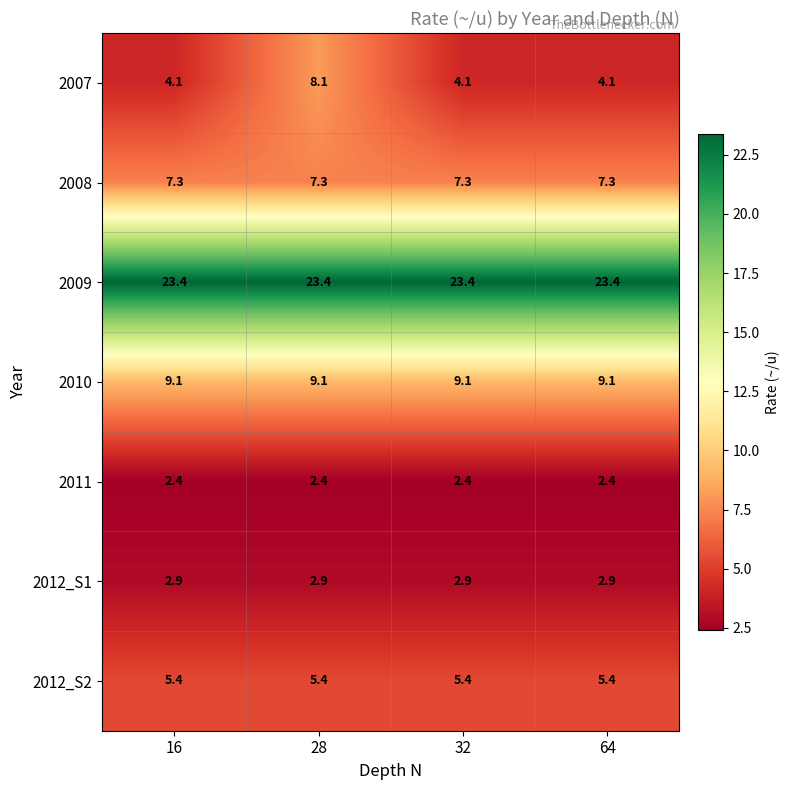

Reading left to right, extract all data points from this chart.

2007: 4.1	8.1	4.1	4.1
2008: 7.3	7.3	7.3	7.3
2009: 23.4	23.4	23.4	23.4
2010: 9.1	9.1	9.1	9.1
2011: 2.4	2.4	2.4	2.4
2012_S1: 2.9	2.9	2.9	2.9
2012_S2: 5.4	5.4	5.4	5.4